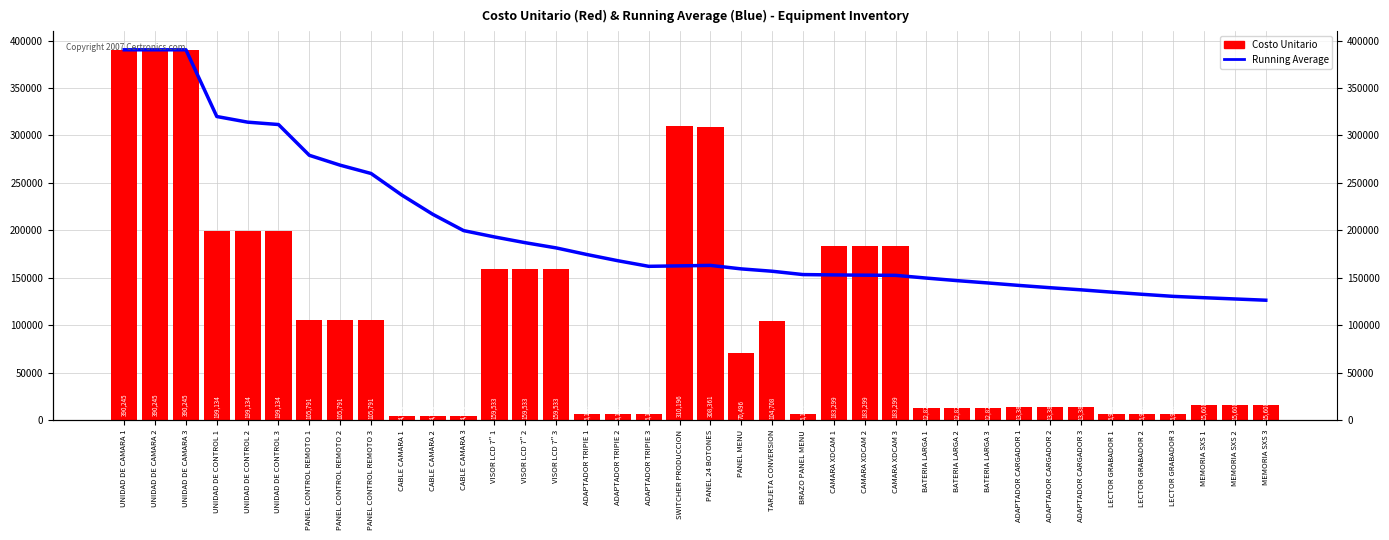

How many data points in Running Average are above 162571?

19